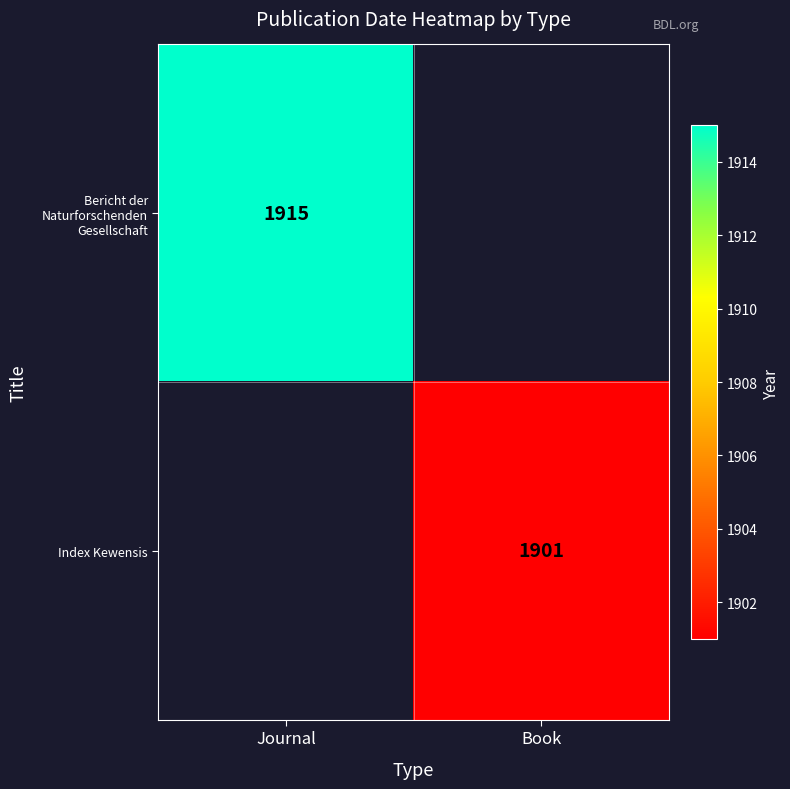

Which category has the highest value across all series?

Journal